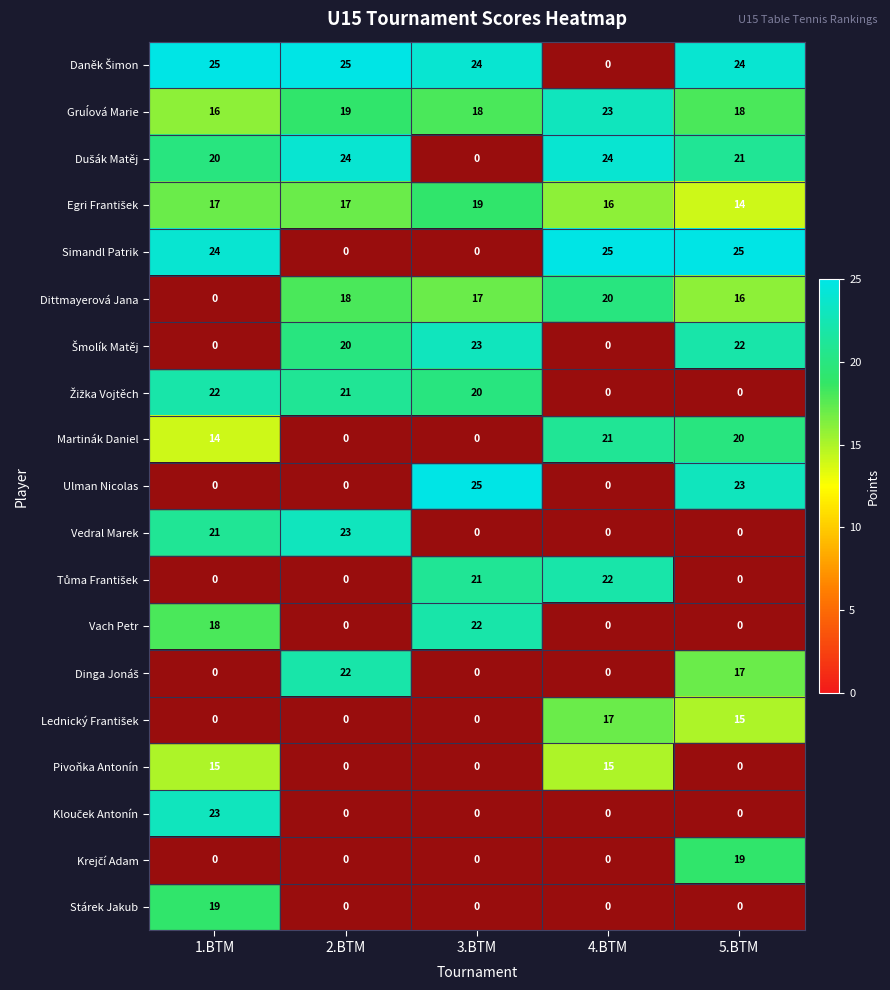

What is the maximum value for Vach Petr?

22